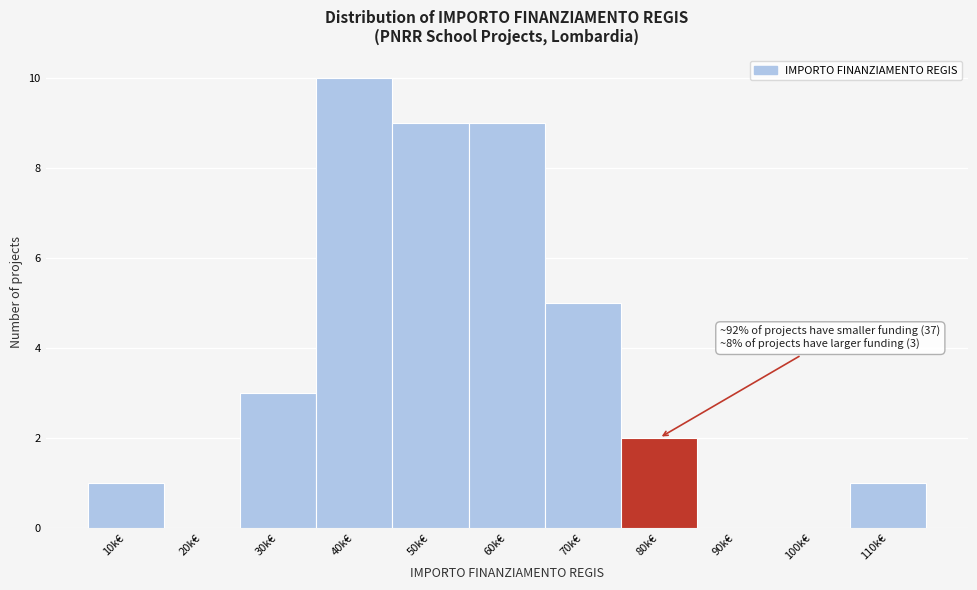

Reading right to left, what are all the values shown in this chart?

110k€=1	100k€=0	90k€=0	80k€=2	70k€=5	60k€=9	50k€=9	40k€=10	30k€=3	20k€=0	10k€=1